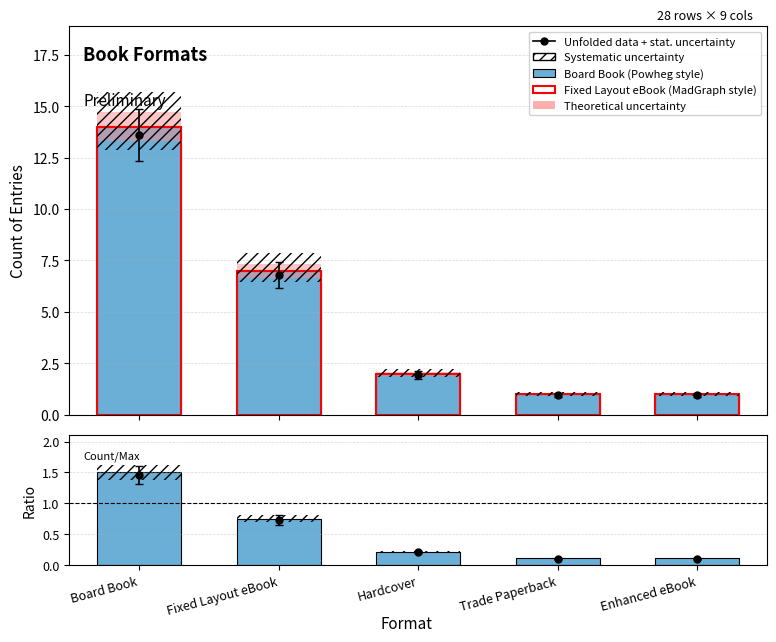

At which category is the sum across all series the highest?

Board Book